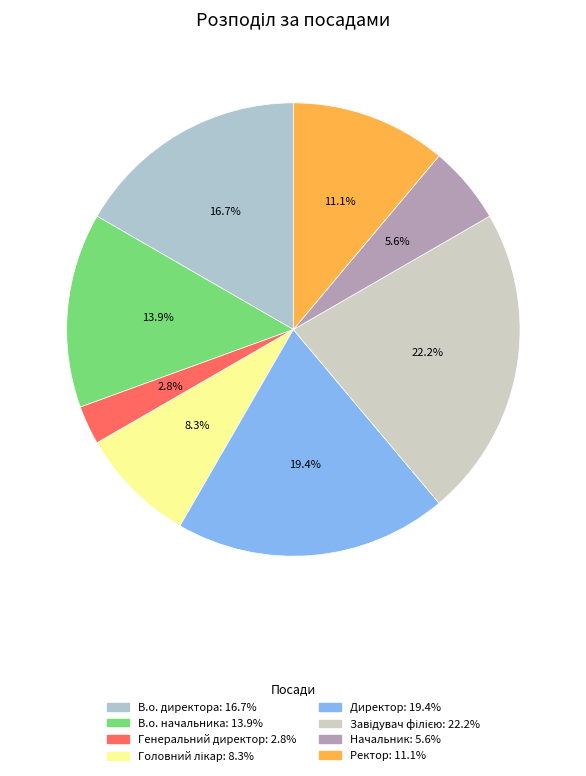

What is the change in value from Генеральний директор to Завідувач філією?

+7